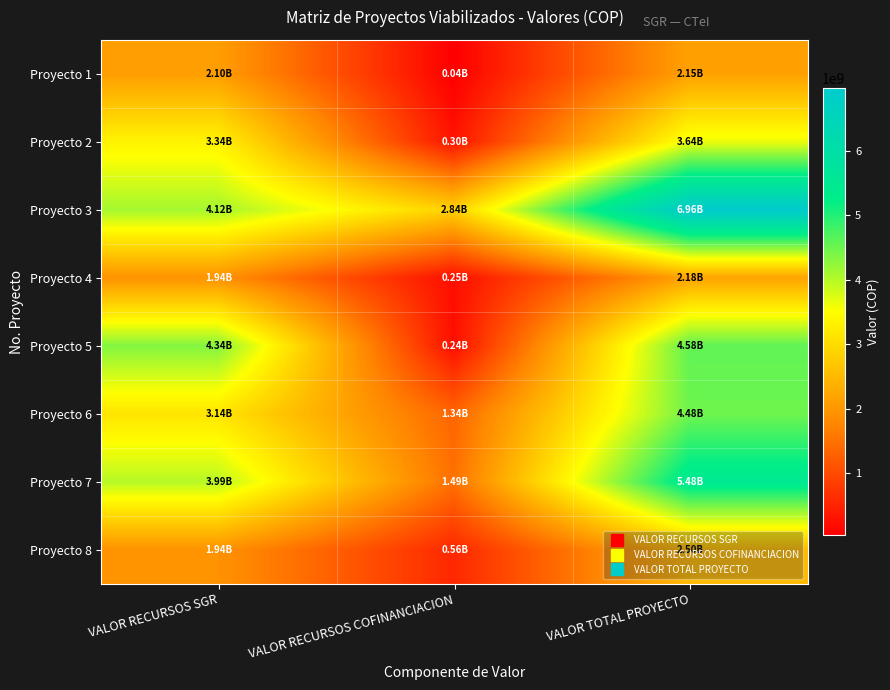

List the series in order of their peak value, highest first.

Proyecto 3, Proyecto 7, Proyecto 5, Proyecto 6, Proyecto 2, Proyecto 8, Proyecto 4, Proyecto 1